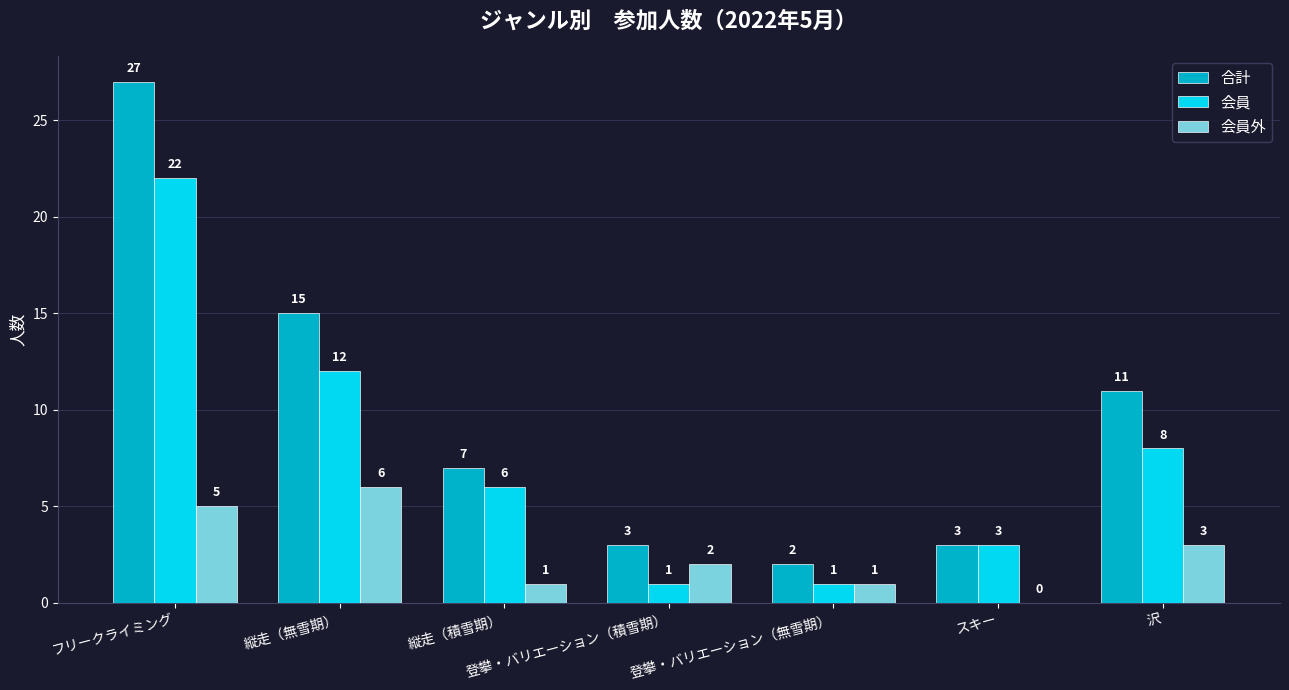

Is the value of 会員 at 沢 greater than the value of 会員外 at 縦走（積雪期）?

Yes